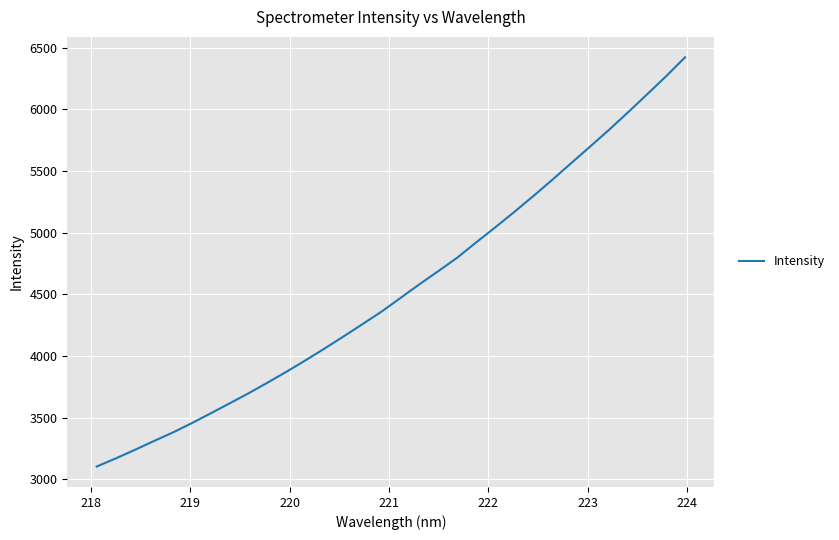

What is the minimum value shown in the chart?

3102.8